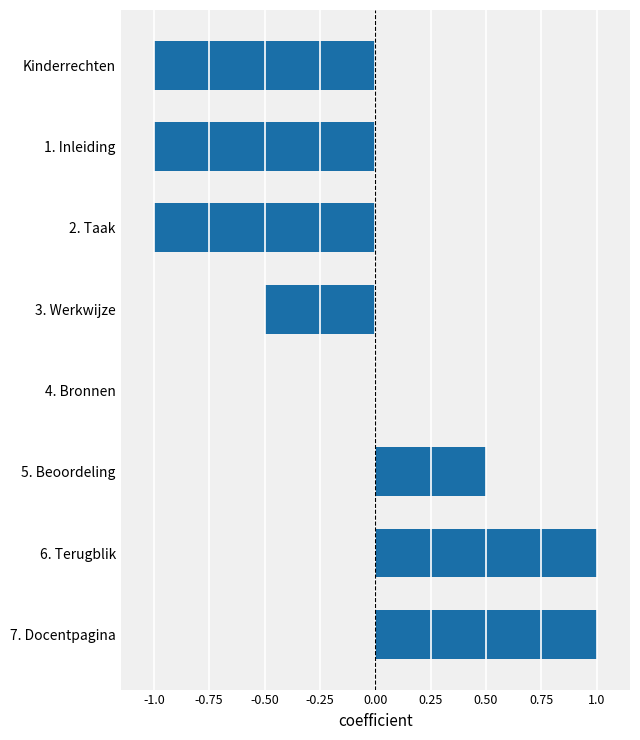

Count the number of categories in the chart.

8